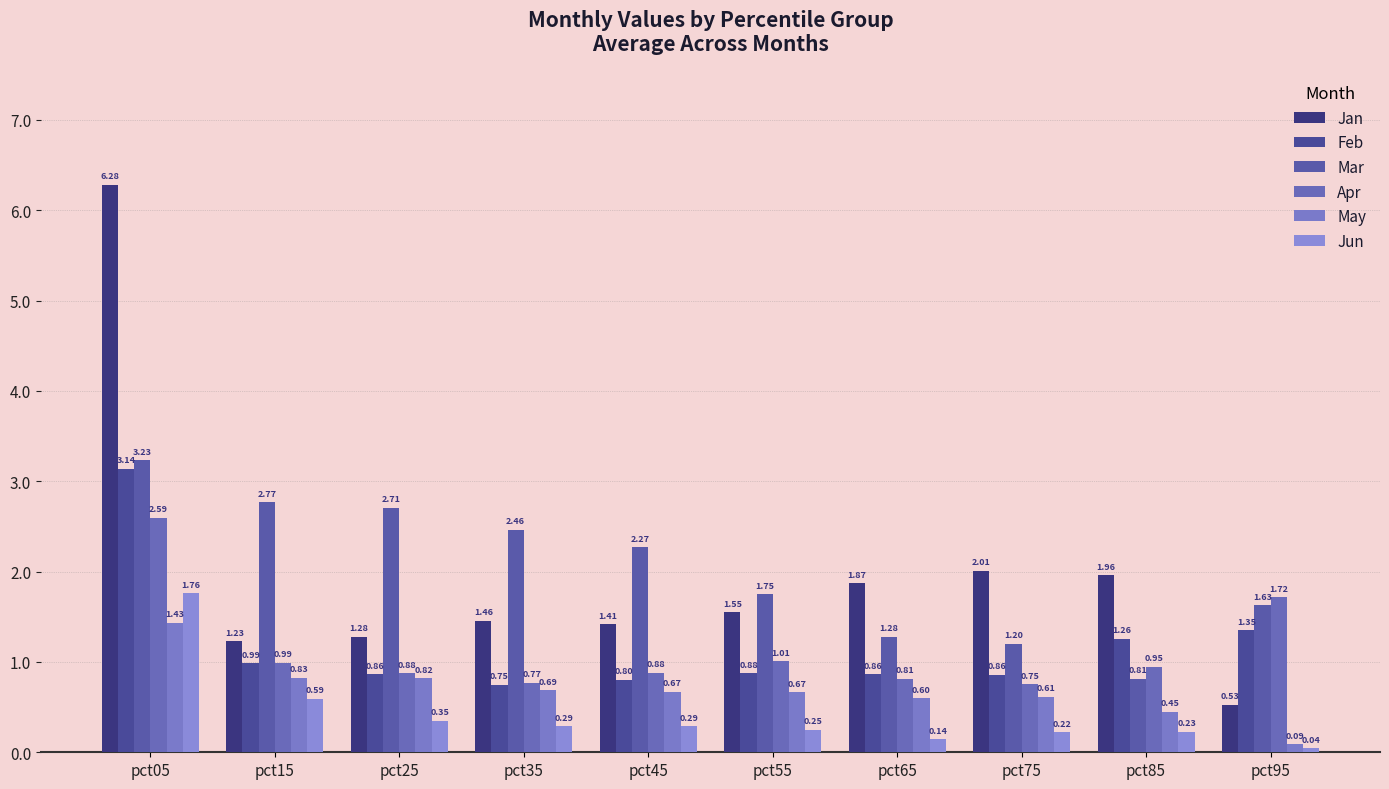

At pct25, list the series in order from smallest to largest.

Jun, May, Feb, Apr, Jan, Mar